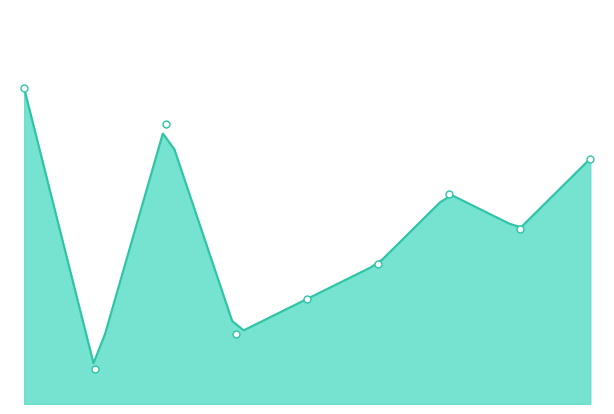

What is the change in value from 9 to 7?

-1